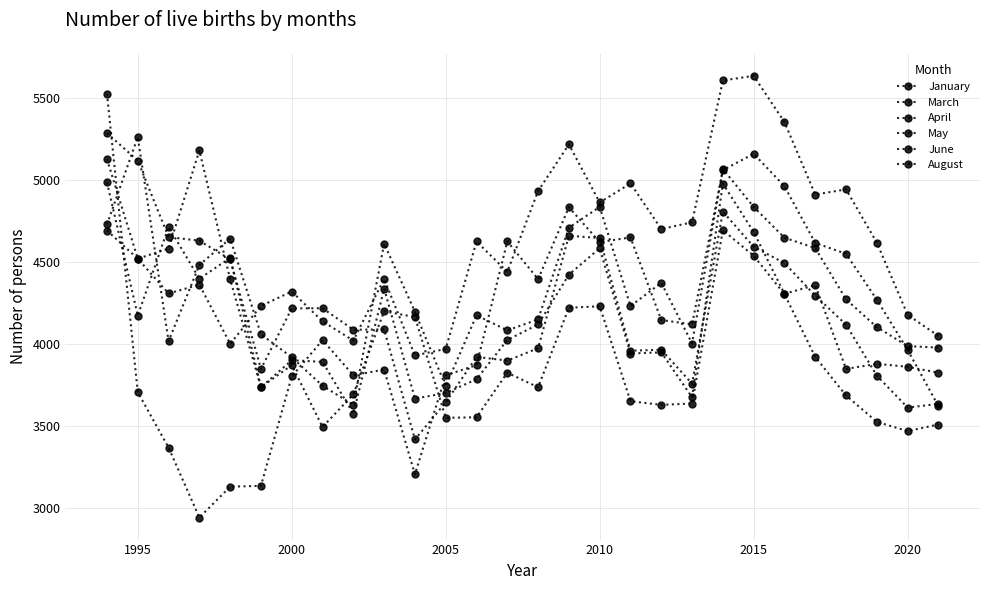

In August, how many points are lower than both neighbors (excluding endpoints)?

8